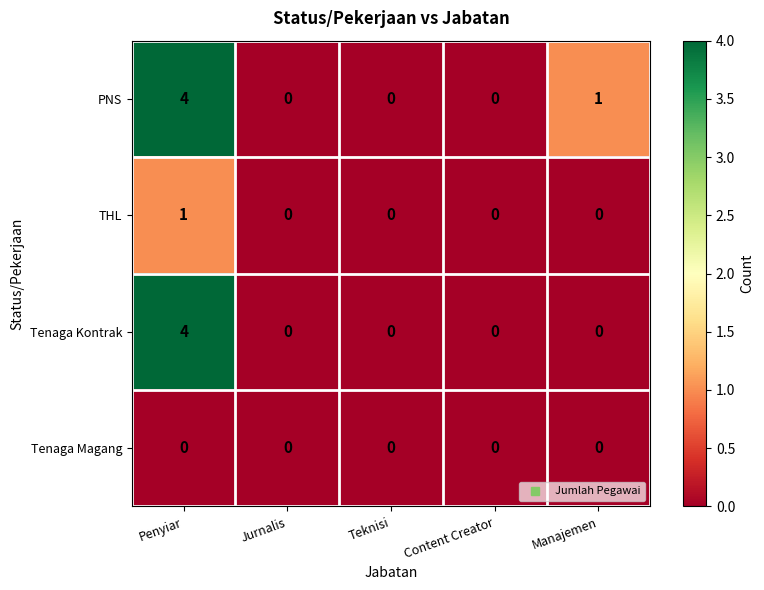

Rank the series by their average value, from highest to lowest.

PNS, Tenaga Kontrak, THL, Tenaga Magang